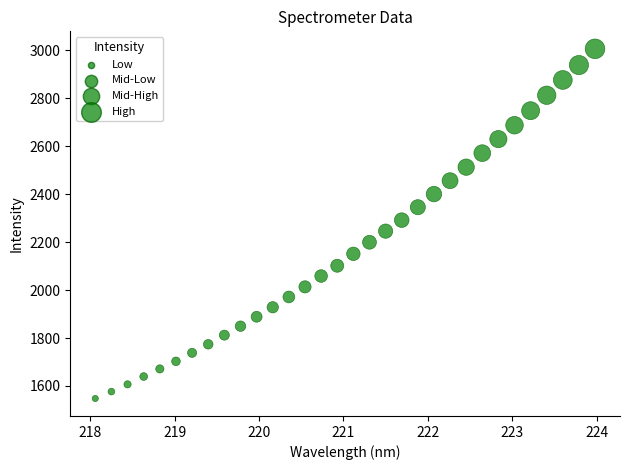

What is the range of Y values (max minus min)?

1458.7